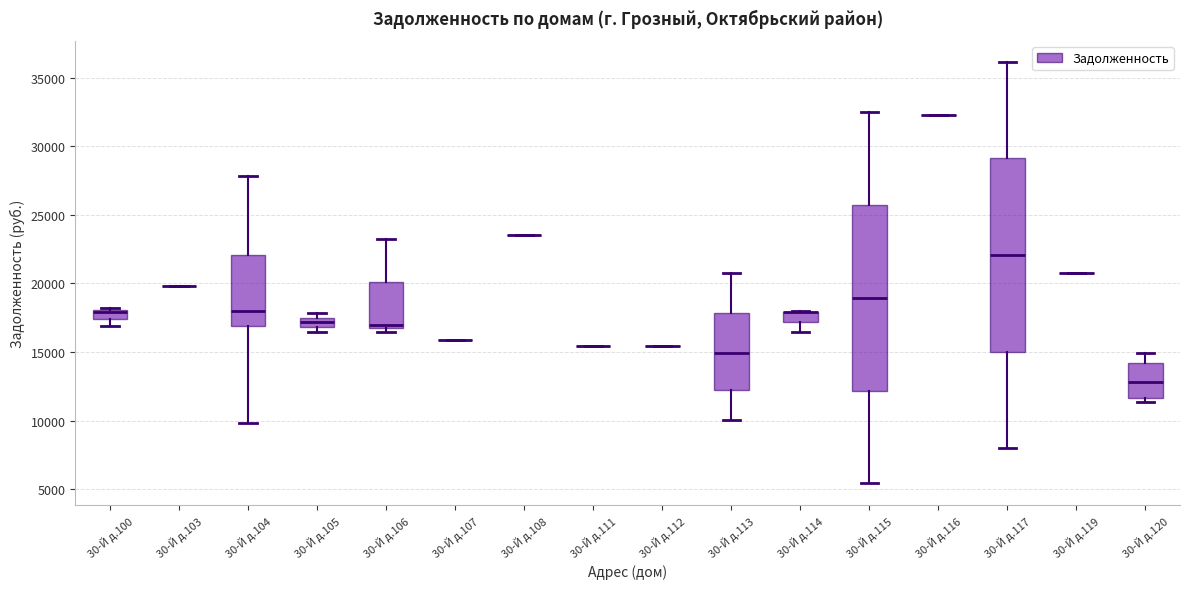

Comparing the boxes themselves (not the whiskers), which one is the tallest?

30-Й д.117